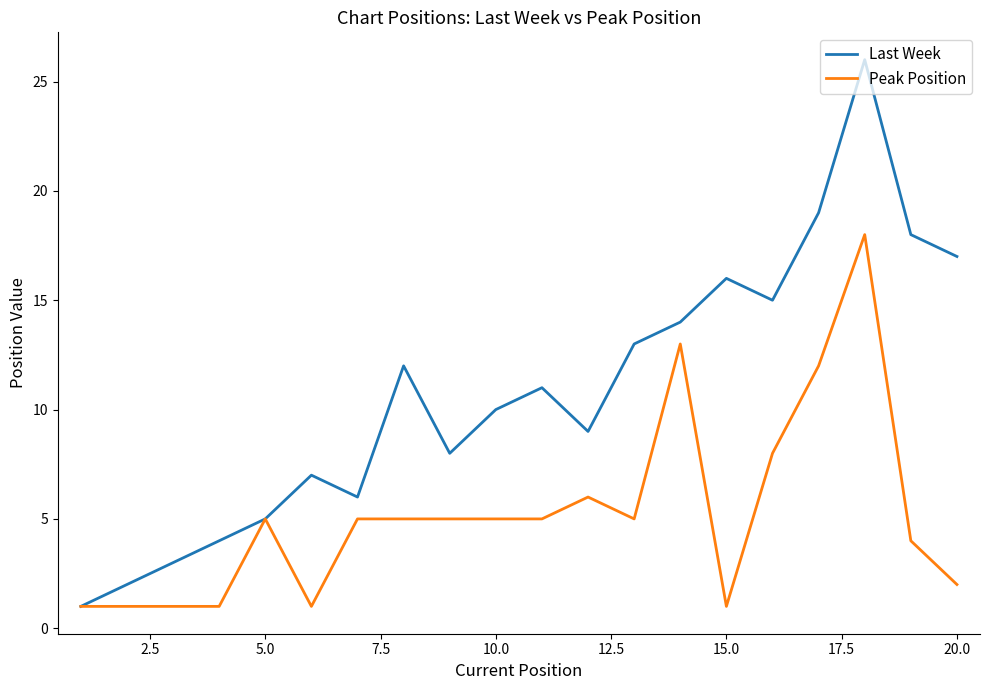

Which series has the largest range (max minus min)?

Last Week